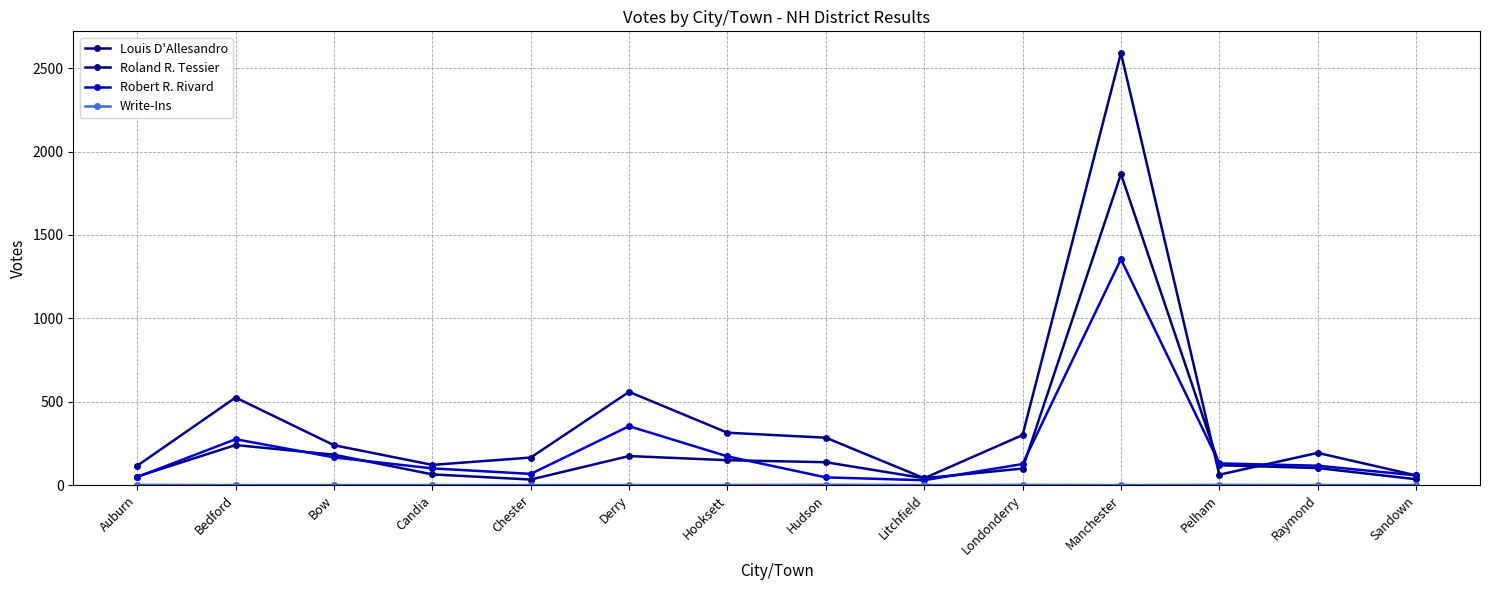

How many lines are shown in the chart?

4